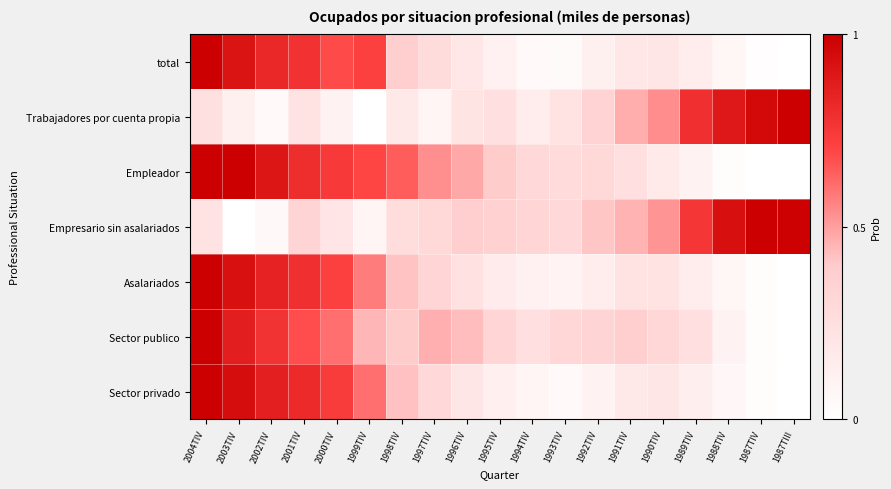

Rank the series at 1989TIV from highest to lowest value.

Trabajadores por cuenta propia, Empresario sin asalariados, Sector publico, Asalariados, total, Sector privado, Empleador